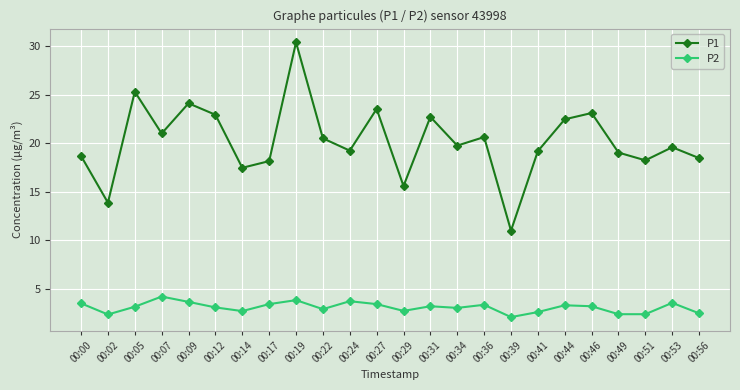

Rank the series at 00:39 from highest to lowest value.

P1, P2